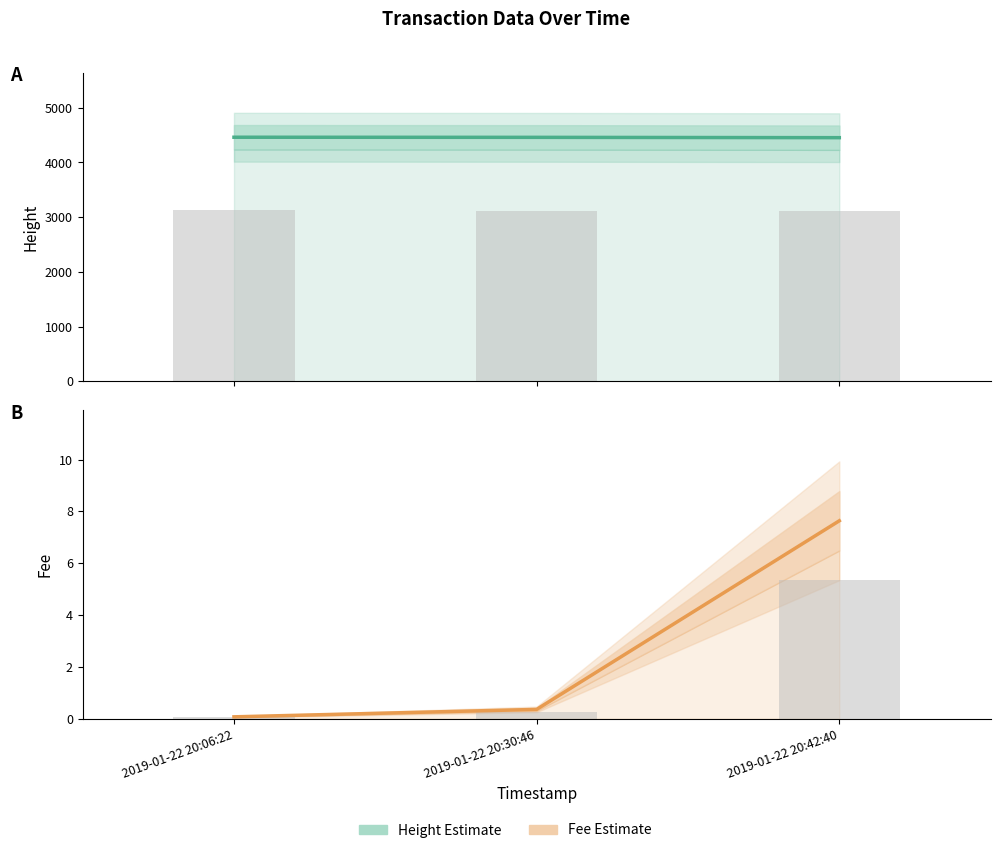

What is the value of the Height (Estimate) bar at the 2nd from the left?

4459.0